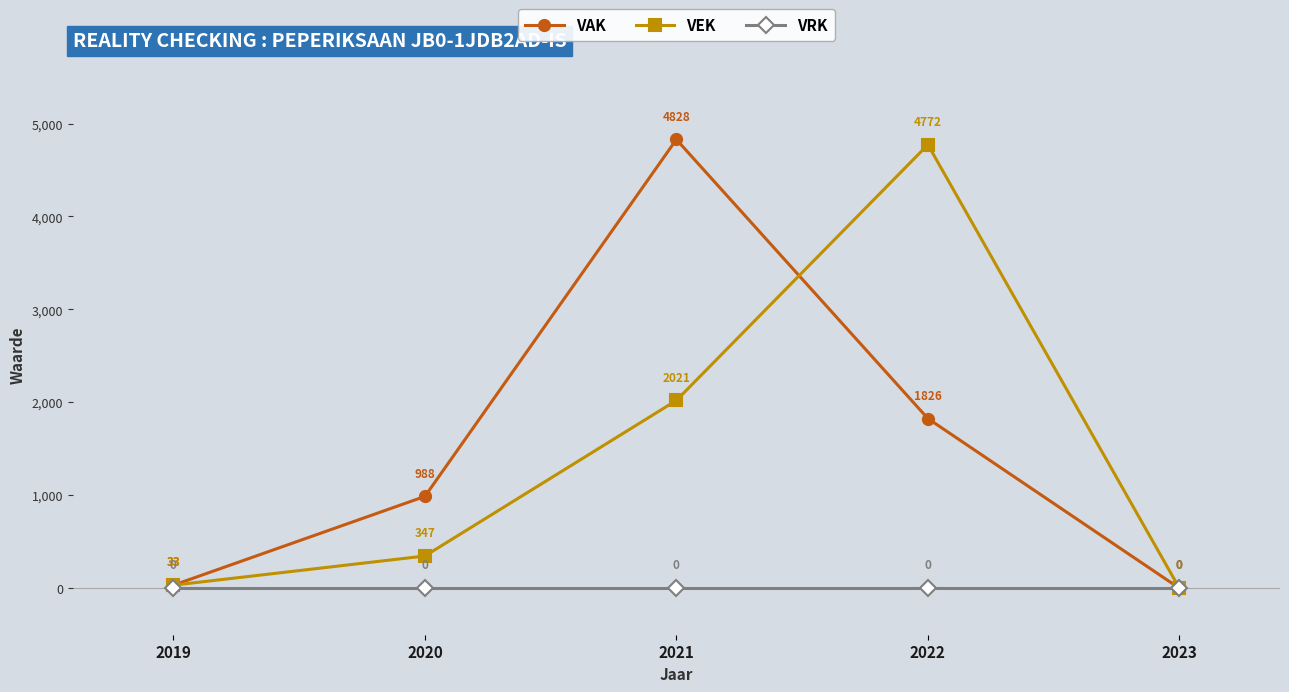

What is the value of the VAK point at the 2nd from the left?

988